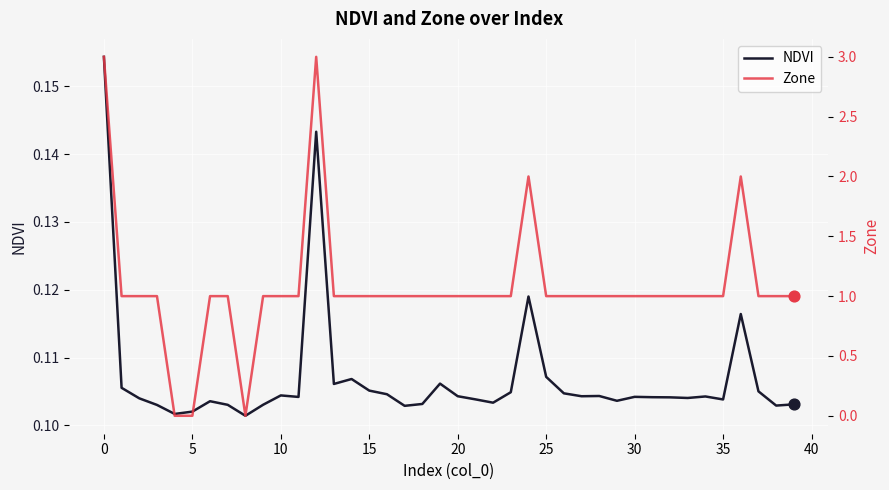

What are all the series names shown in the legend?

NDVI, Zone